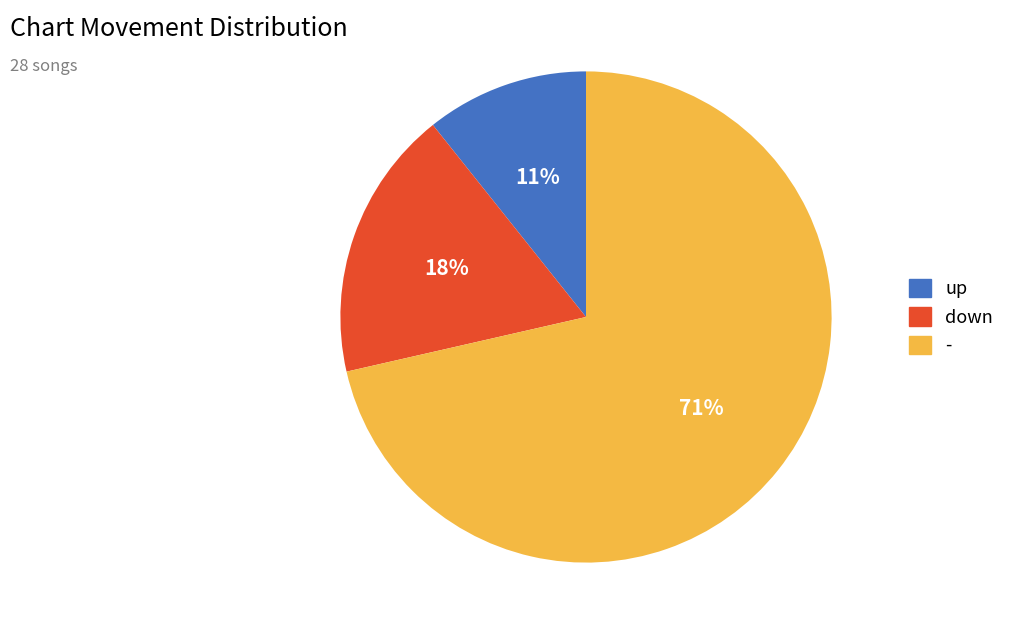

Count the number of slices in the pie.

3